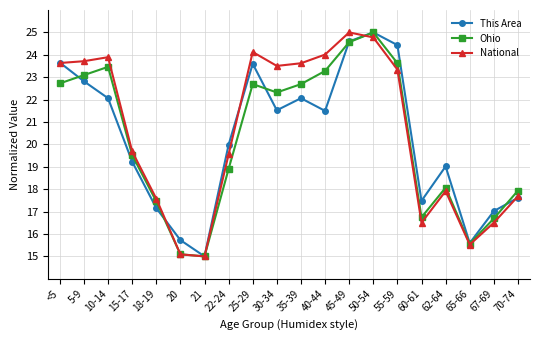

Between 15-17 and 60-61, which series saw the biggest shift?

National